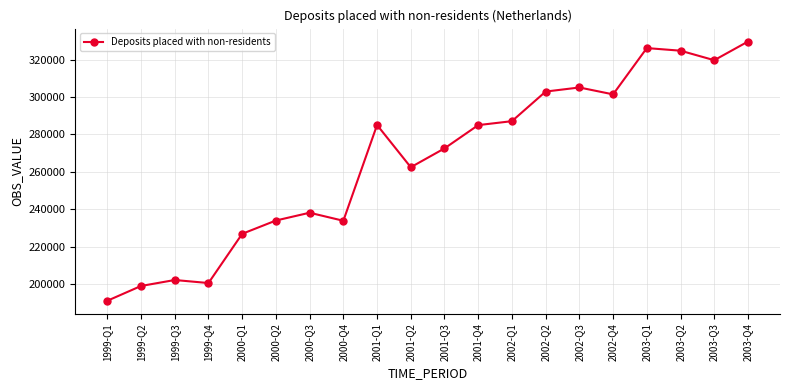

How many points are higher than both their immediate neighbors (excluding endpoints)?

5